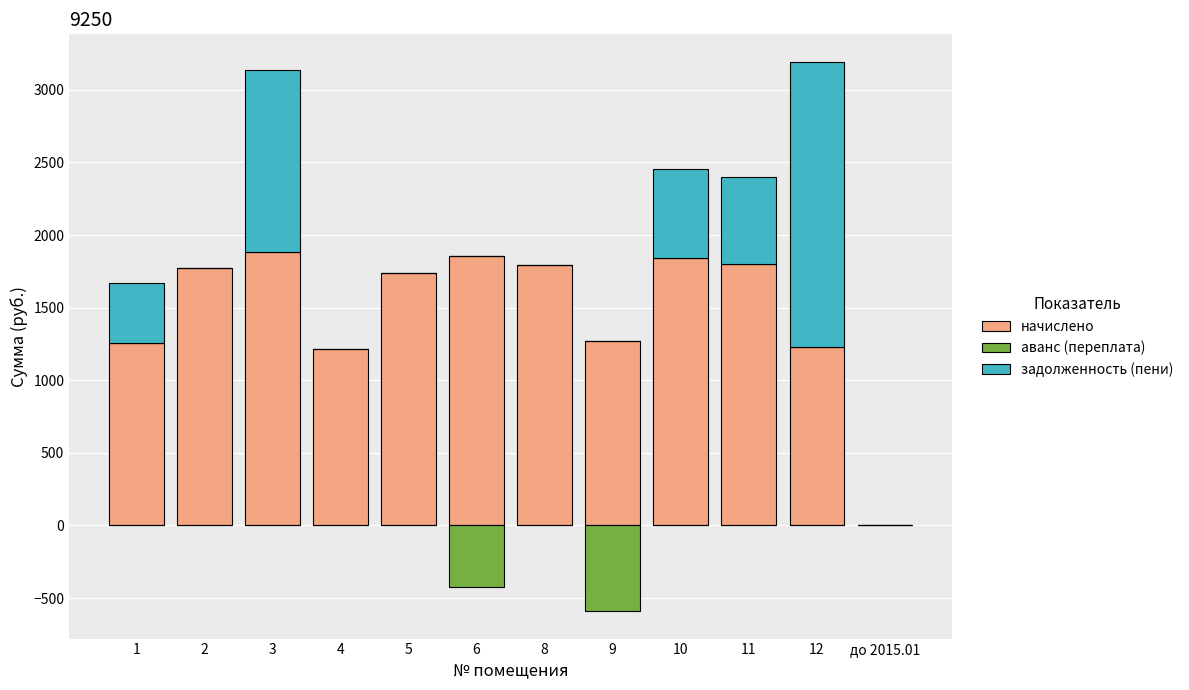

What is the sum of the начислено values at 1 and 12?

2481.9